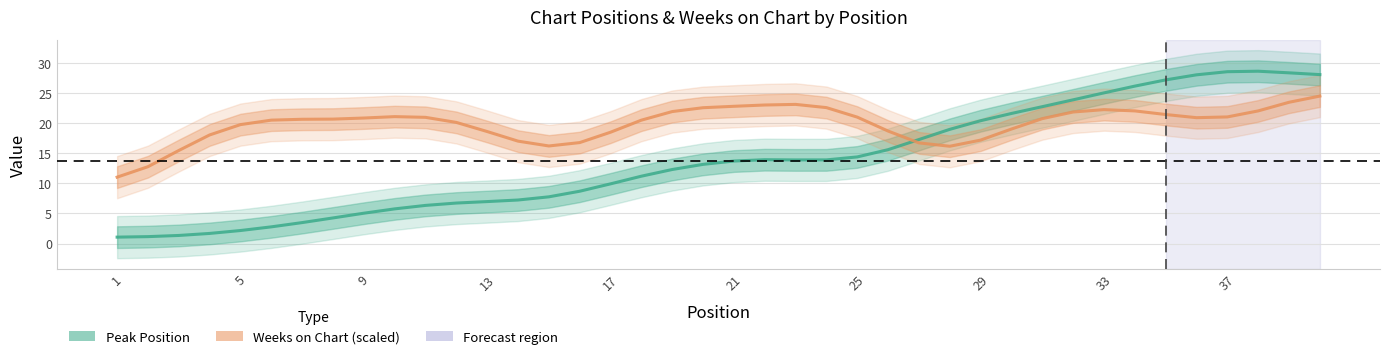

True or false: Weeks on Chart (scaled) and Peak Position cross at least once.

True